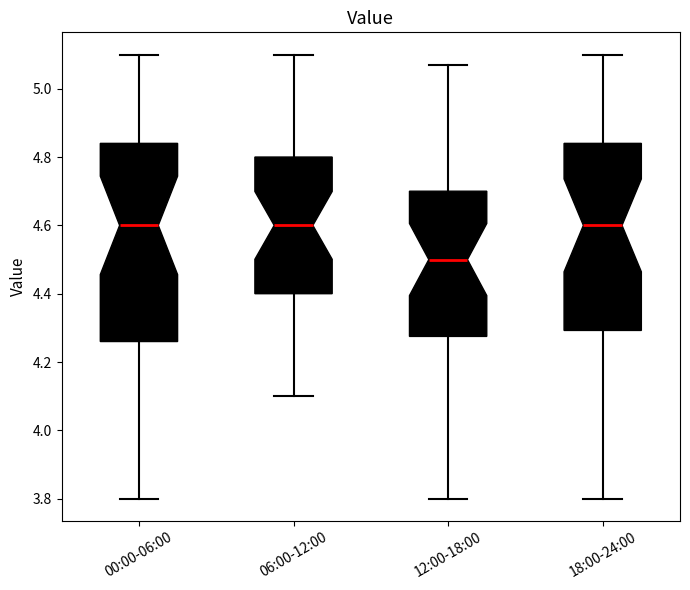

Which box has the lowest median line?

12:00-18:00